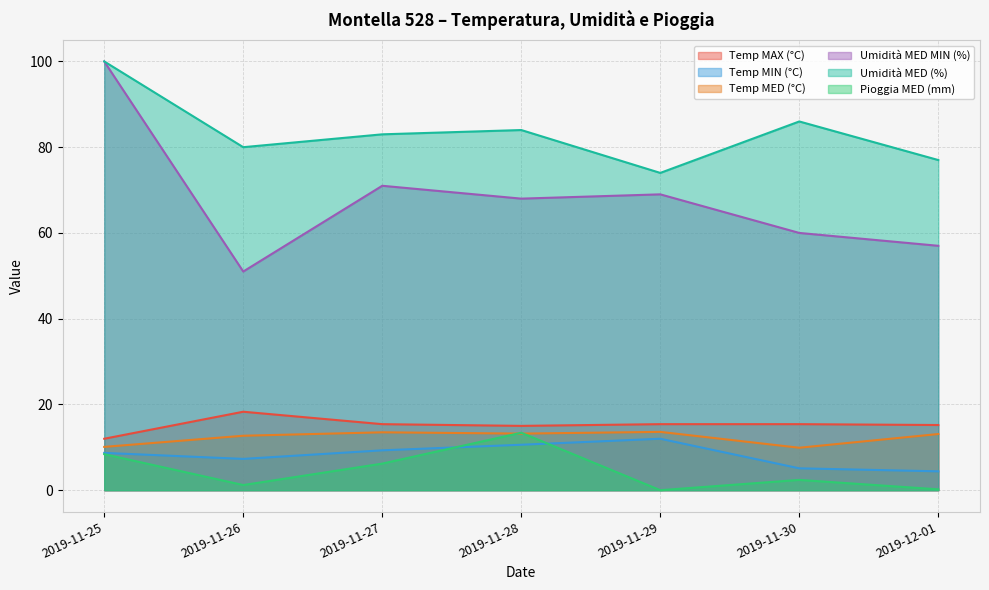

What is the total value across all series at 2019-12-01?

166.9